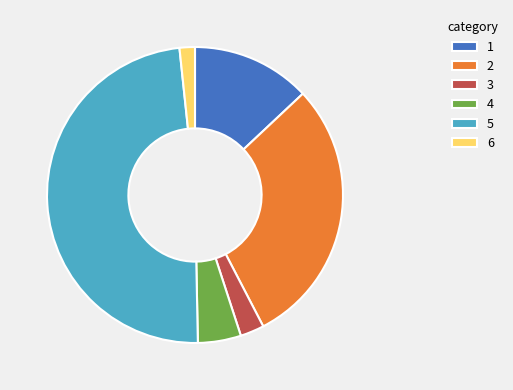

Which slice is the largest?

5